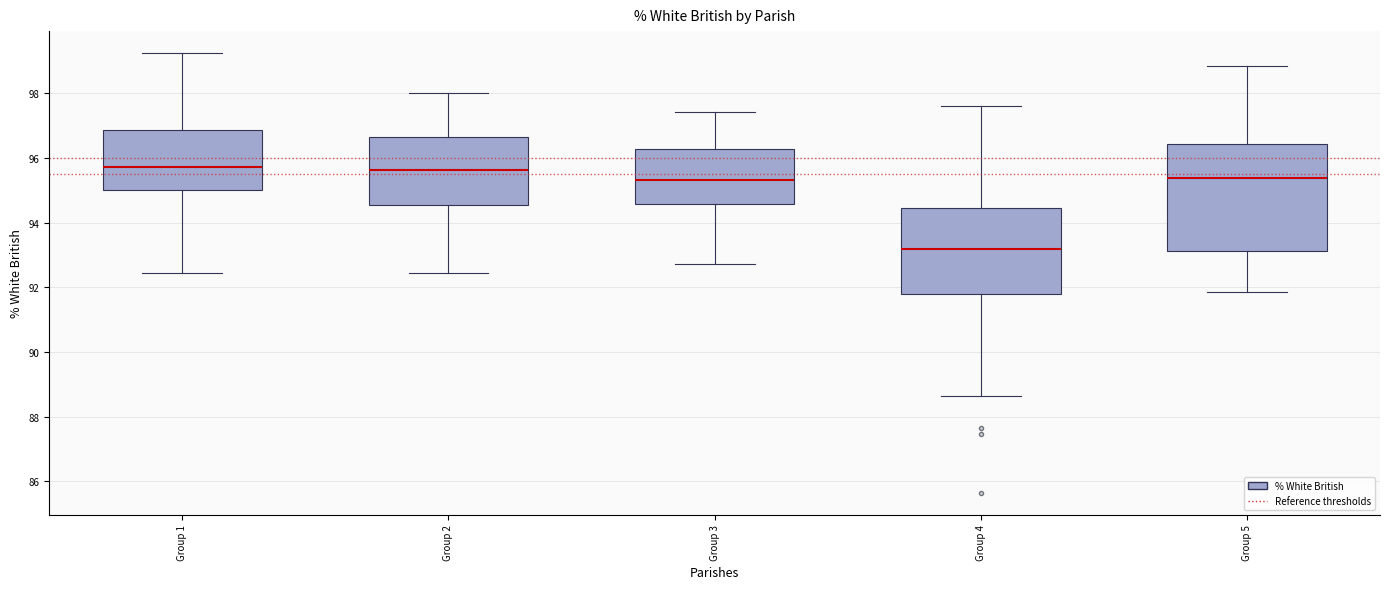

Which box's median line is the lowest?

Group 4